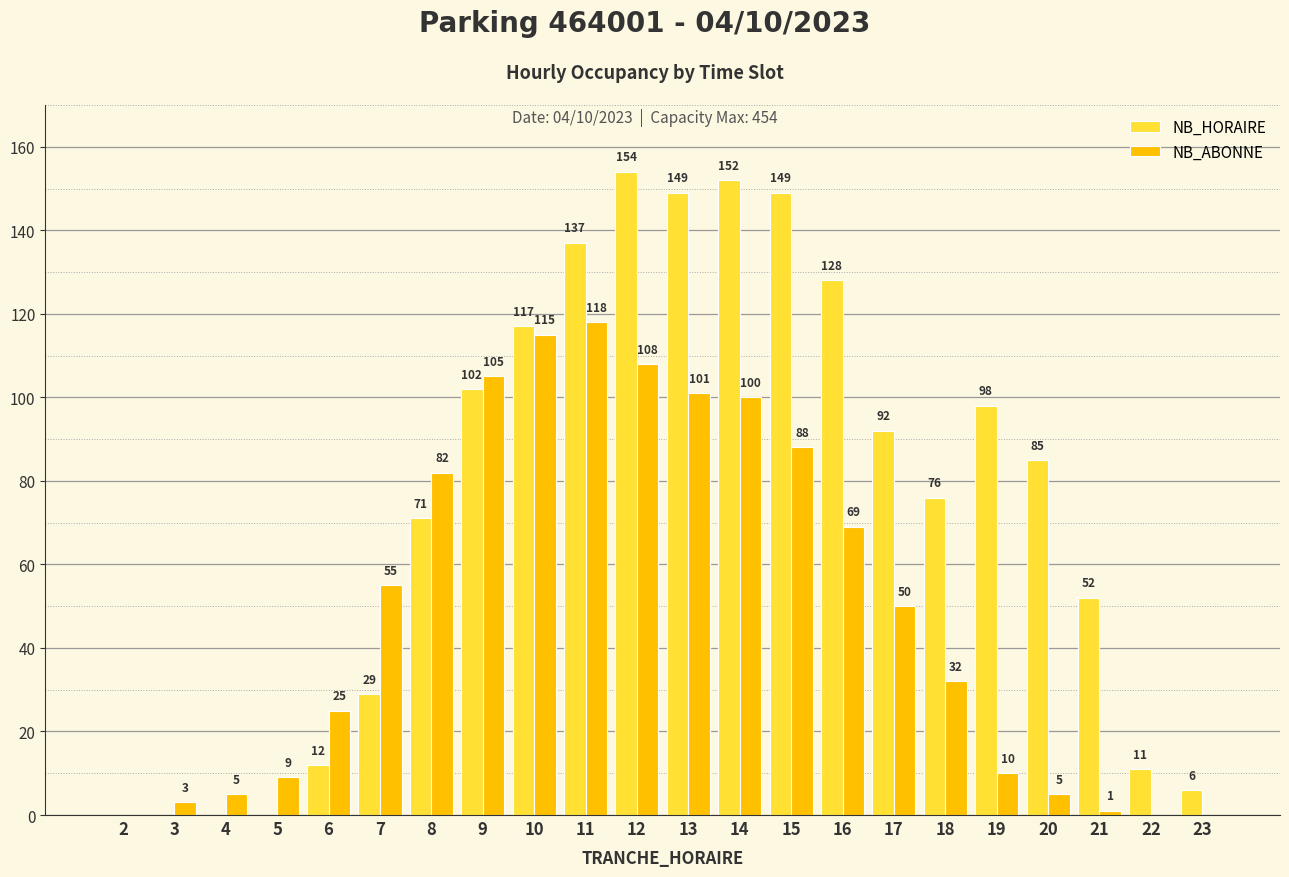

What is the sum of all NB_ABONNE values?

1081